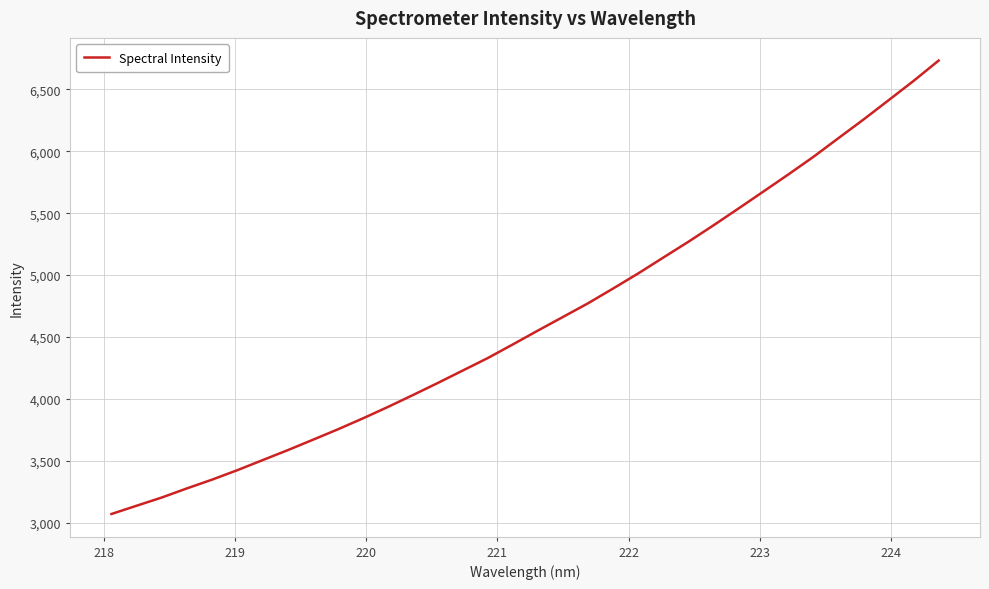

What is the difference between the maximum and minimum values?

3659.3